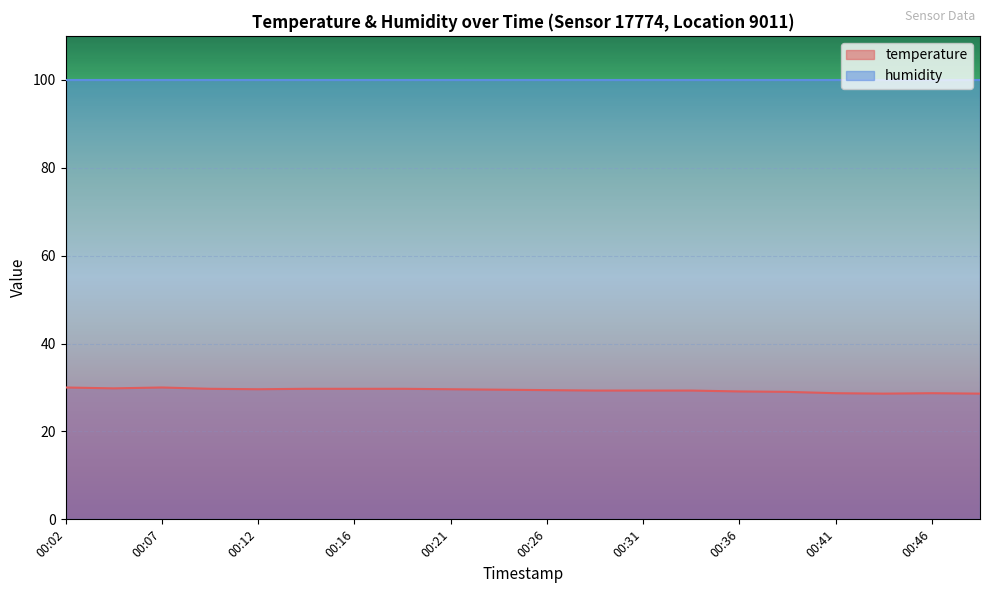

Between 00:36 and 00:21, which is larger?

00:21